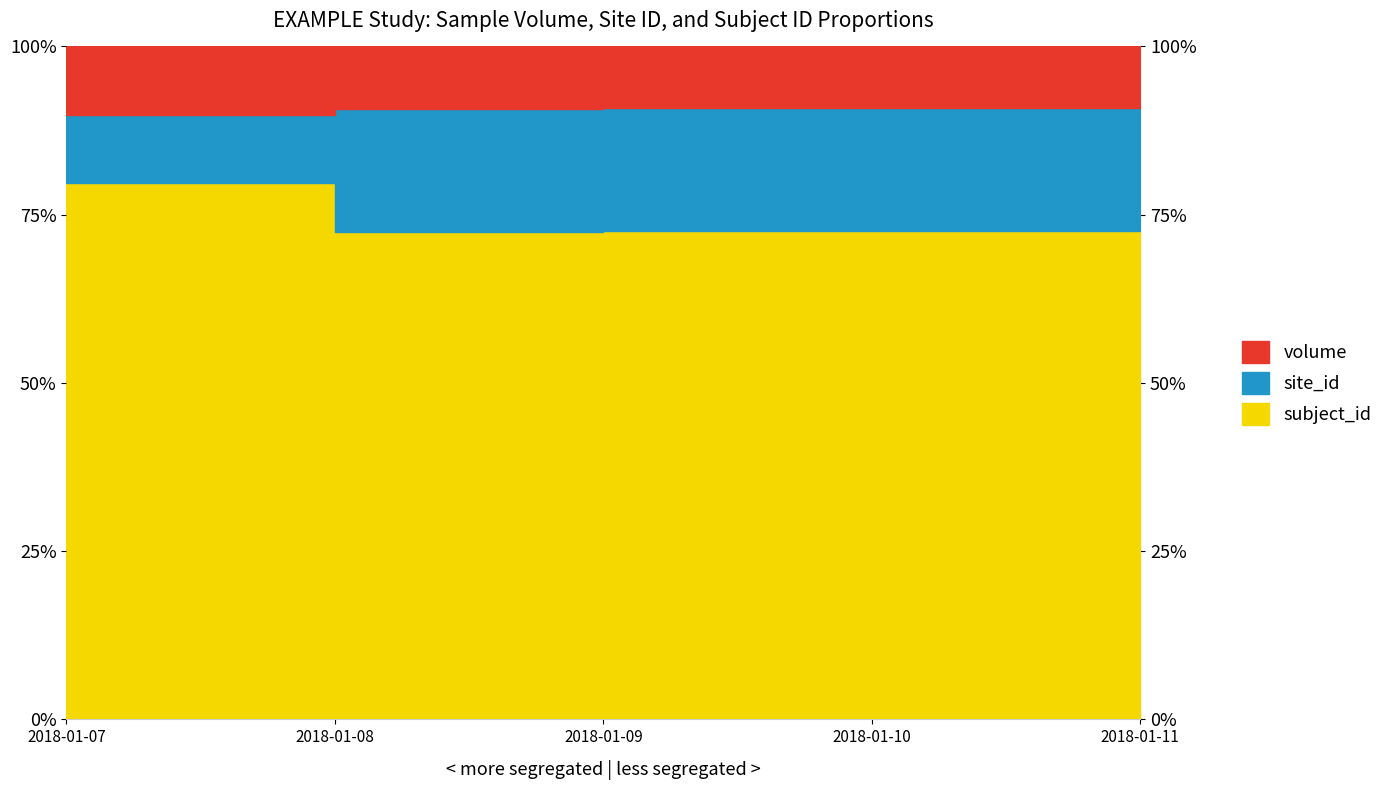

Which series changed the most between 2018-01-09 and 2018-01-11?

subject_id